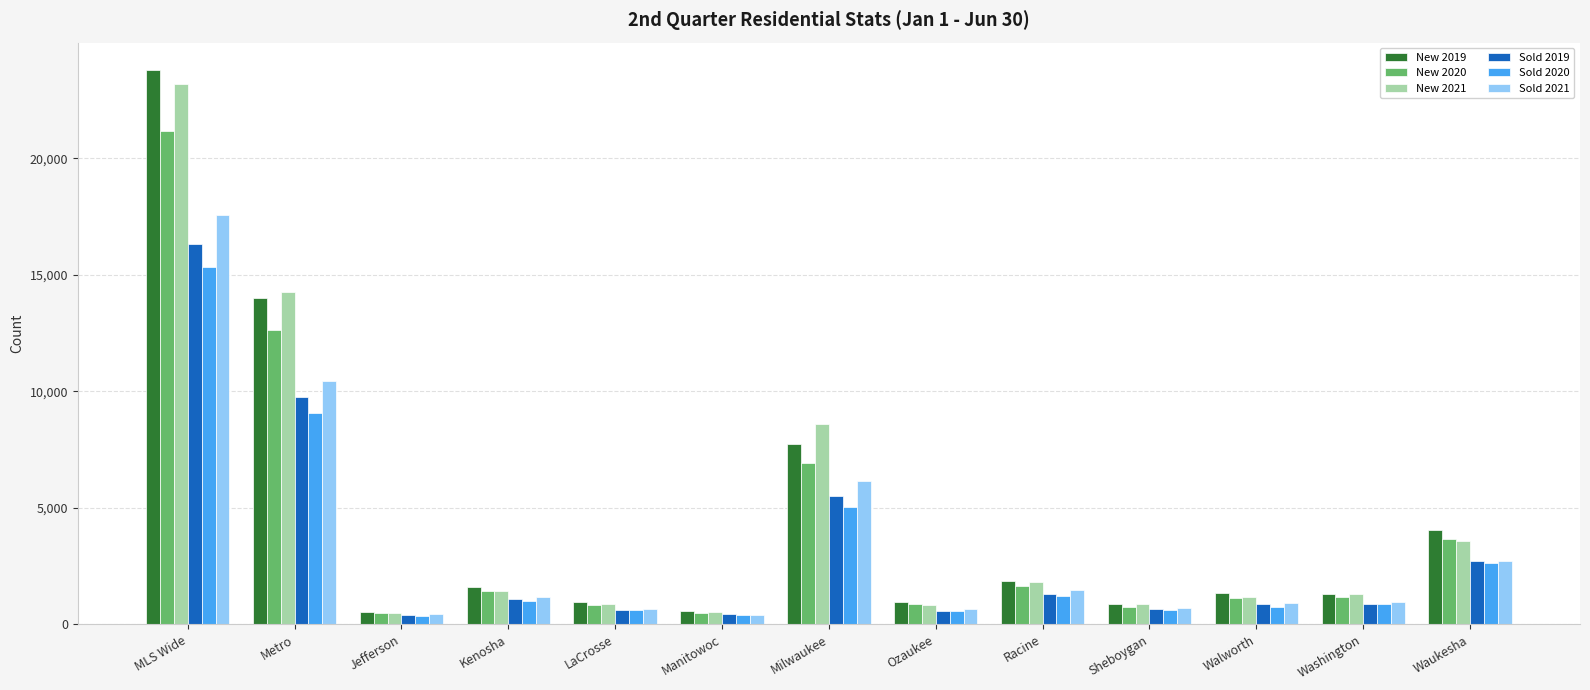

What is the greatest value displayed?

23771